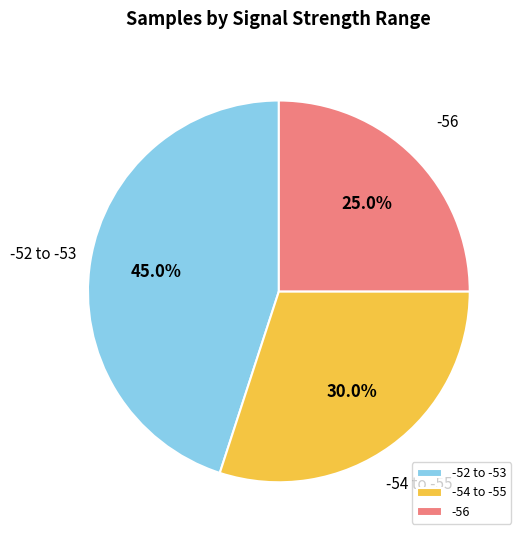

Combined, what portion of the pie is -54 to -55 and -52 to -53?

75.0%